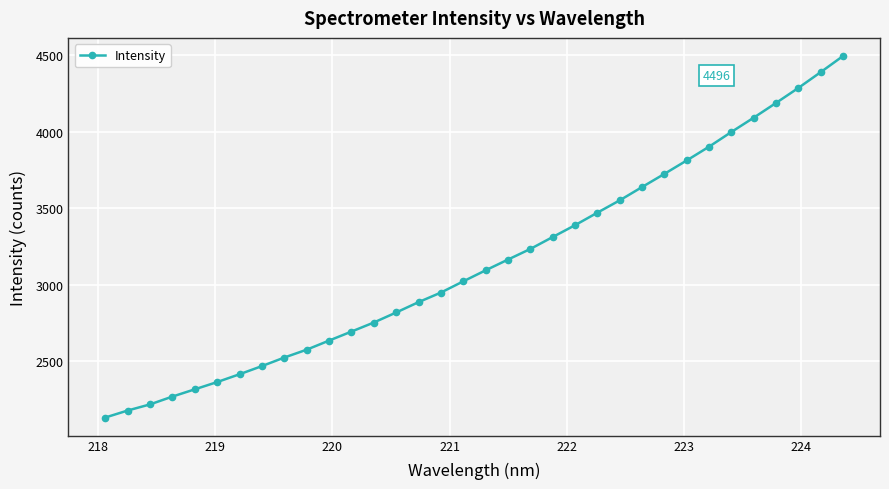

What is the greatest value displayed?

4495.8